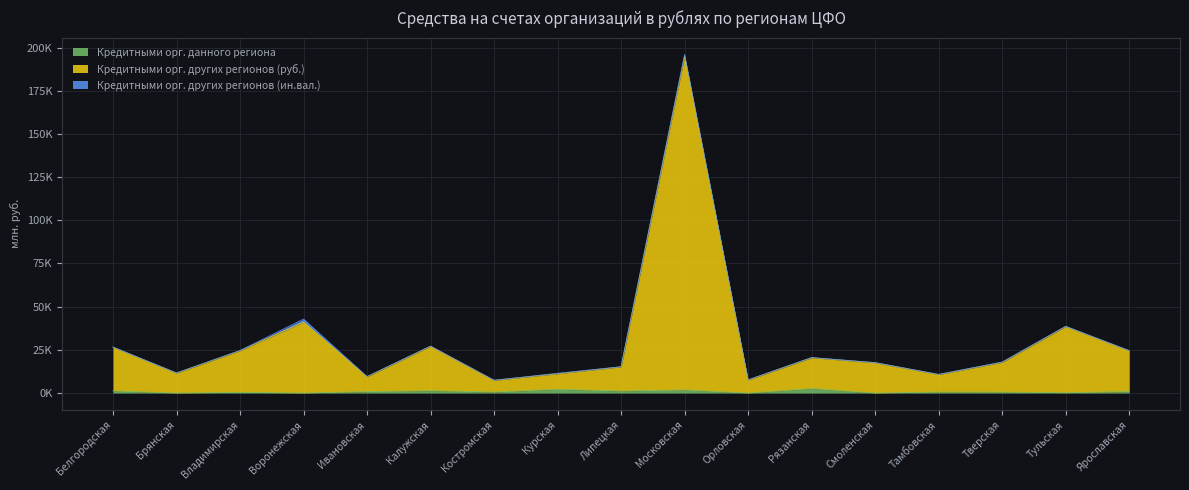

How many data points does each series have?

17